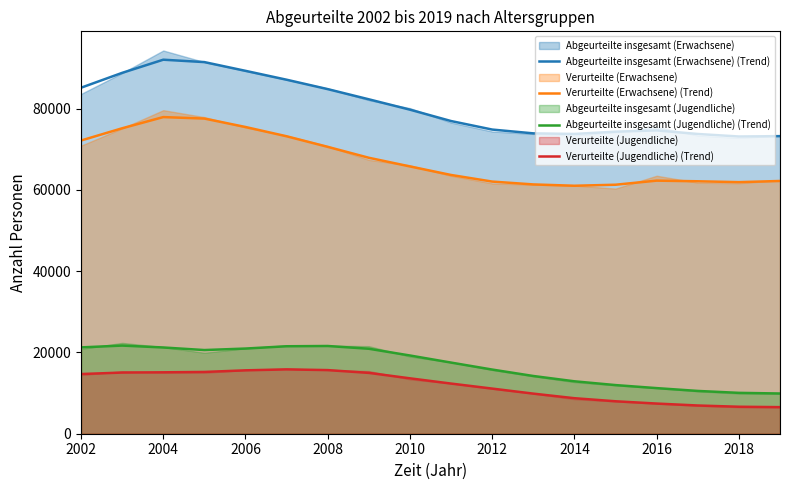

Is the value of Abgeurteilte insgesamt (Jugendliche) (Trend) at 2010 greater than the value of Abgeurteilte insgesamt (Erwachsene) (Trend) at 2014?

No